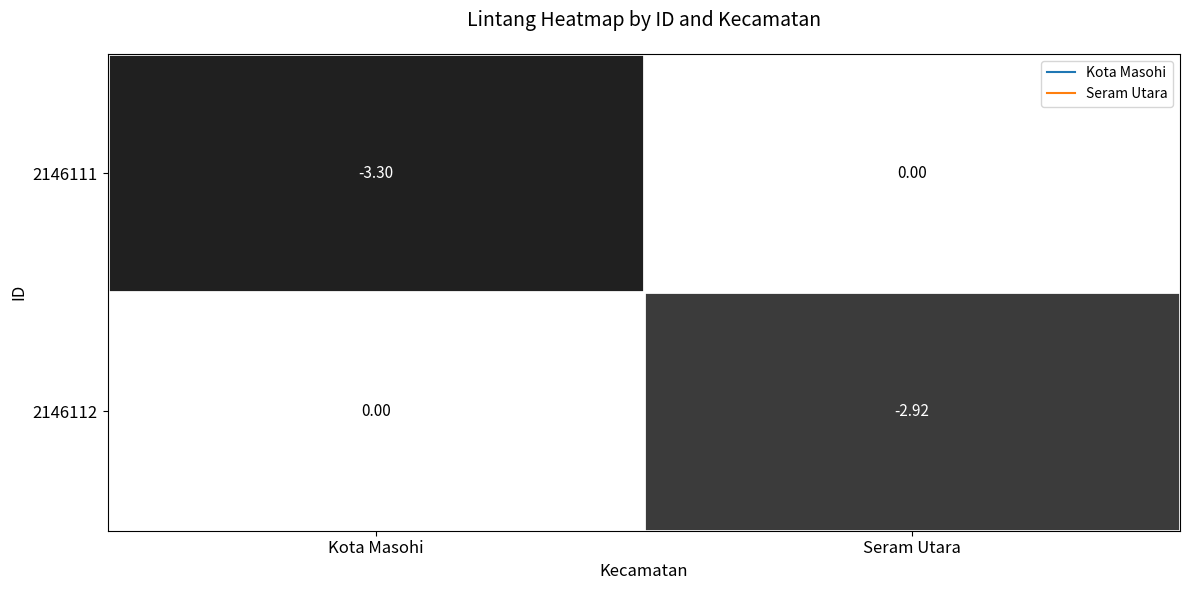

Count the number of categories in the chart.

2